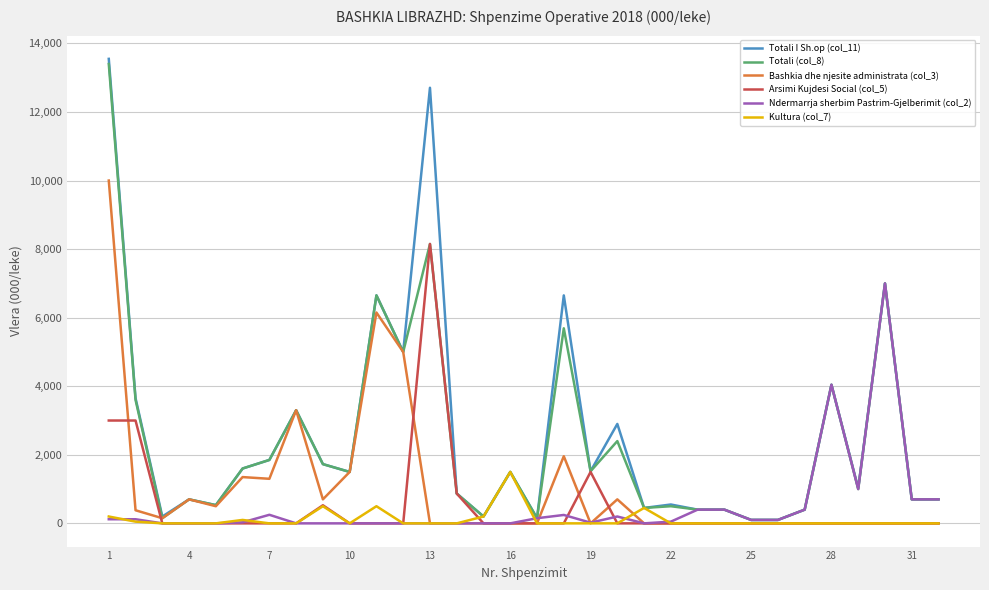

What is the greatest value displayed?

13550